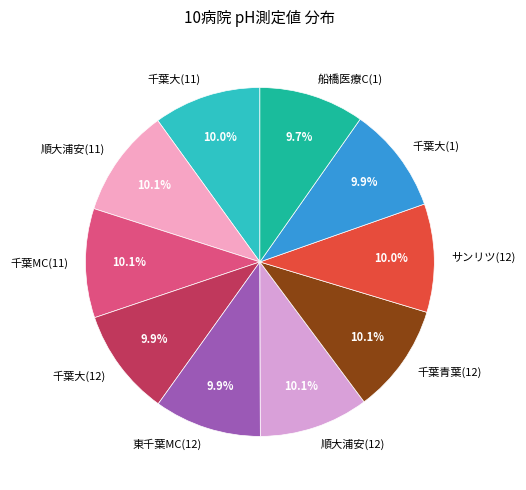

Is it true that 東千葉MC(12) is 10% of the pie?

True